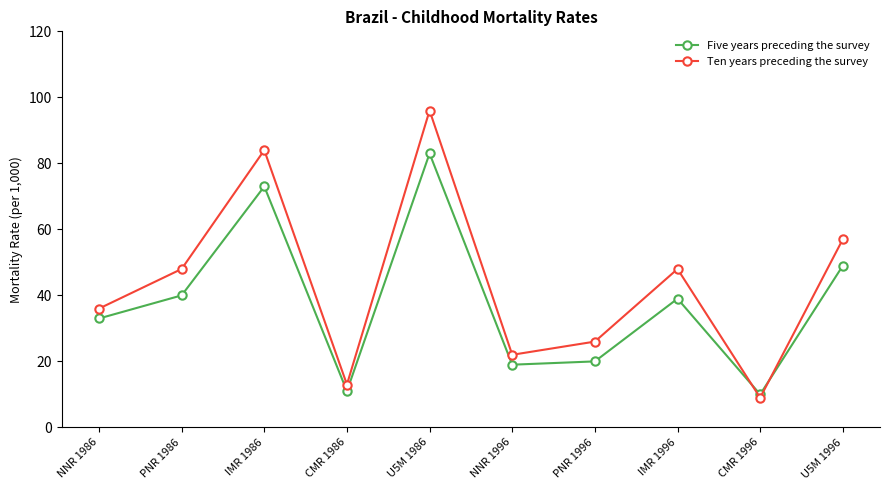

Which category has the lowest value across all series?

CMR 1996